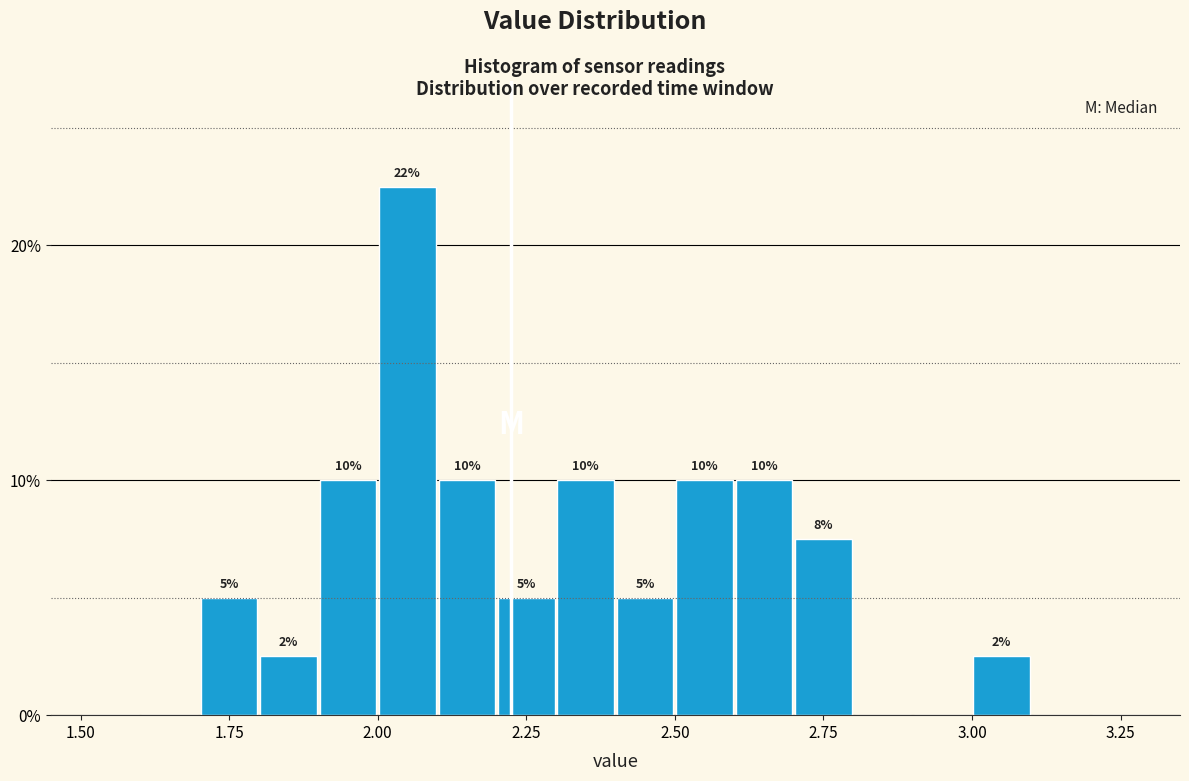

Around what value on the x-axis is the tallest bar? Give the approximate position of its centre, as read against the axis.

2.05